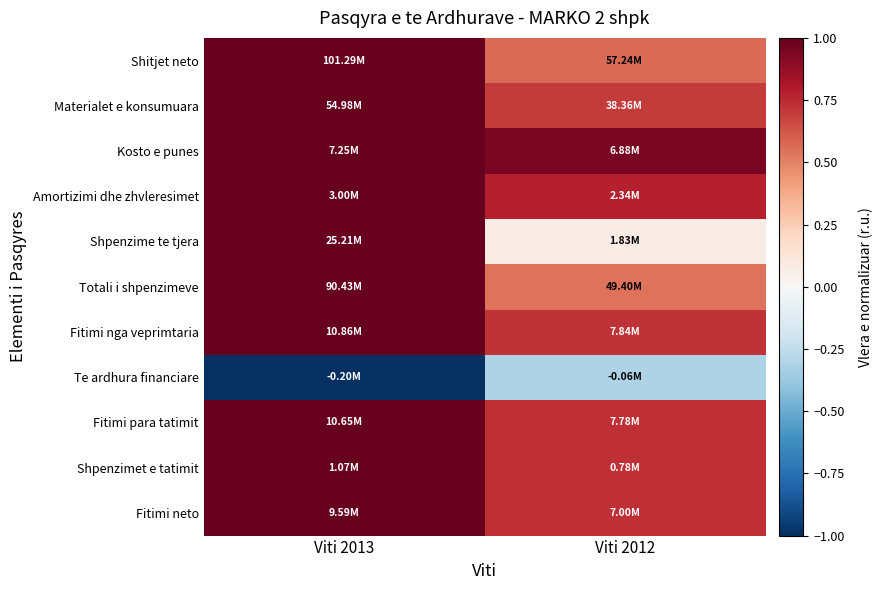

What is the smallest value displayed?

-1.0